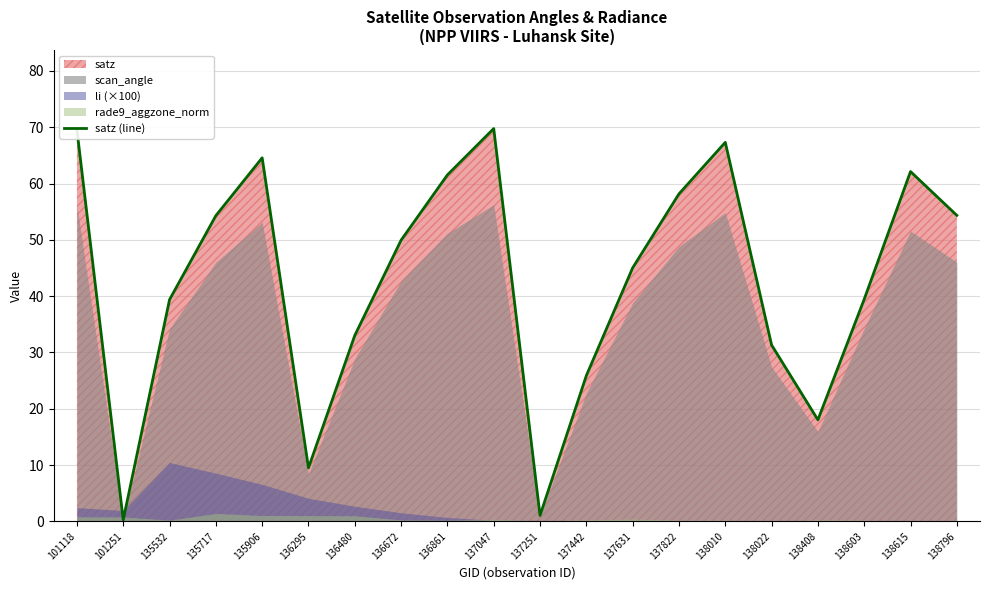

Where is the data nearest to the value 35?

136480